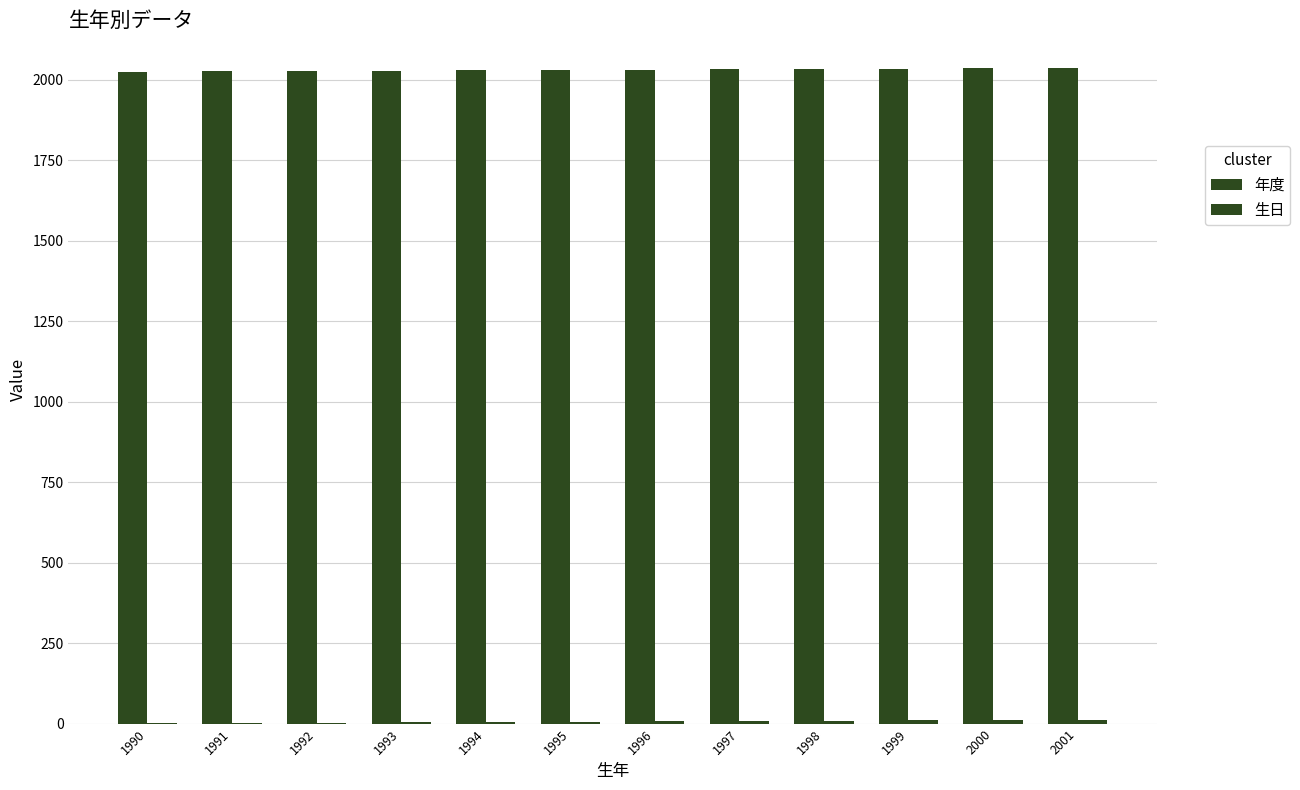

What is the difference between the 年度 values at 2001 and 1999?

2